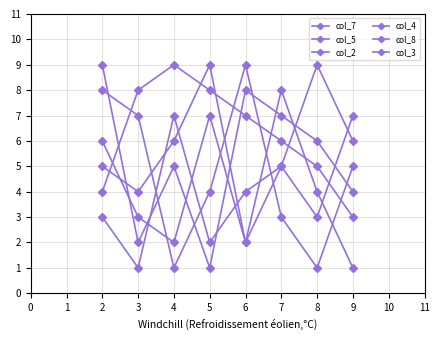

How many lines are shown in the chart?

6